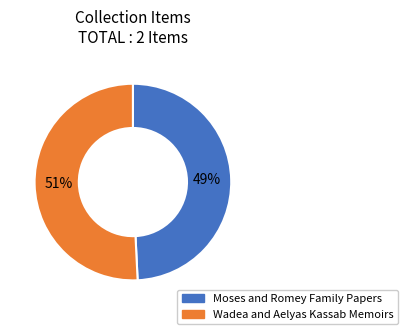

Which has a higher value, Moses and Romey Family Papers or Wadea and Aelyas Kassab Memoirs?

Wadea and Aelyas Kassab Memoirs